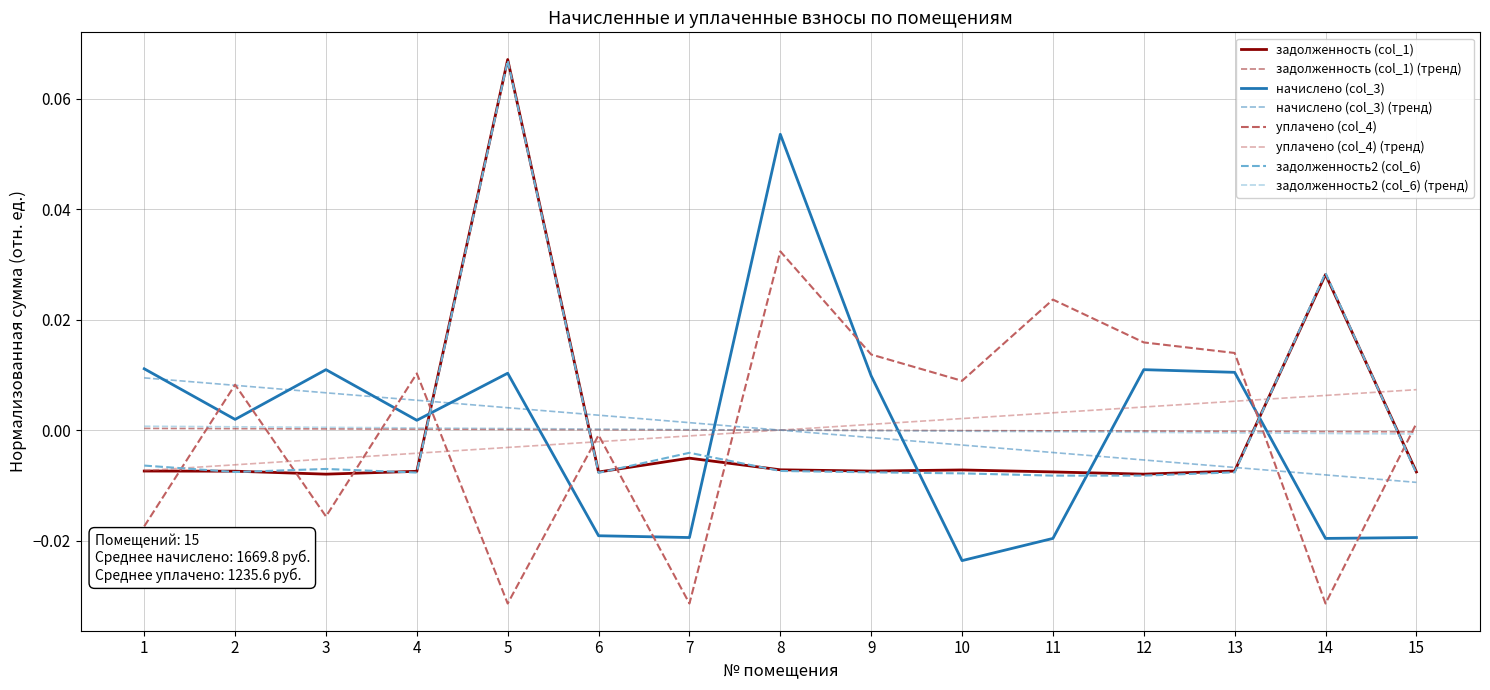

Is it true that уплачено (col_4) equals 0.0 at 2?

True